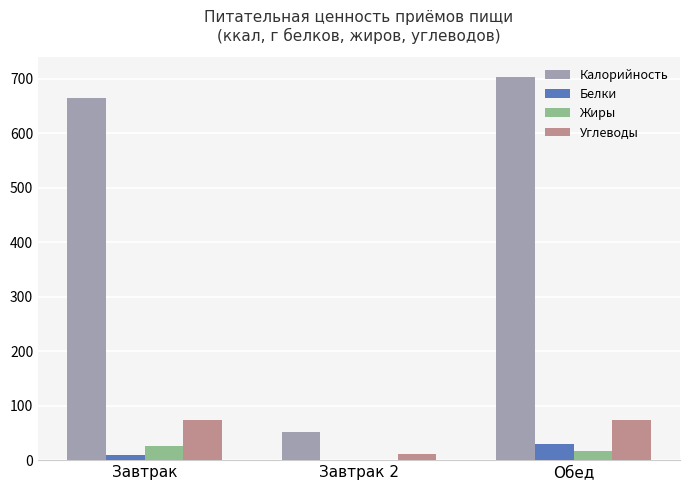

How many values in the Углеводы series exceed 73?

2